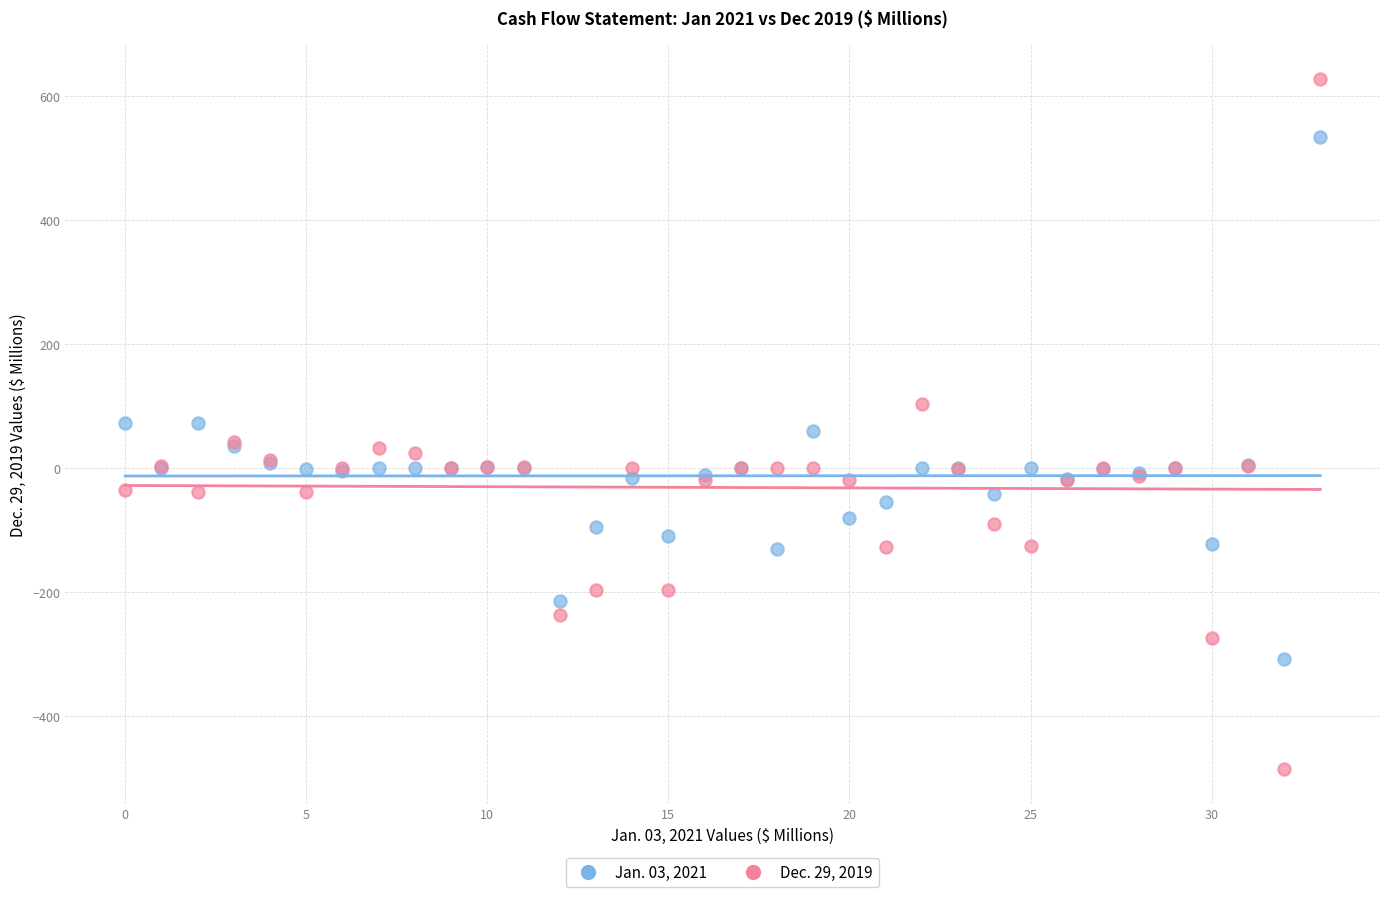

What are all the series names shown in the legend?

Jan. 03, 2021, Dec. 29, 2019